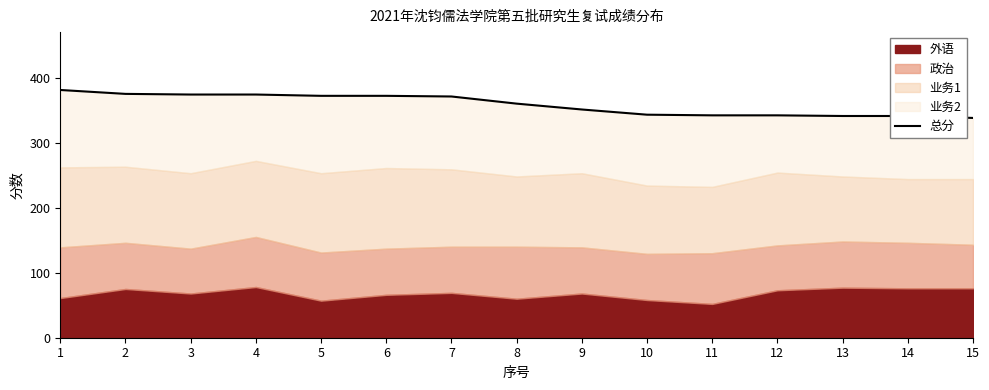

How many values are below 360?

7